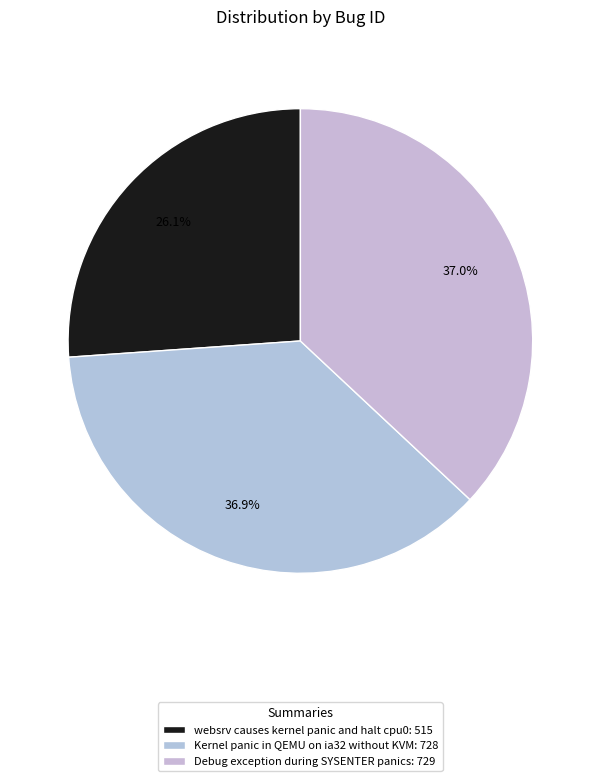

Is it true that Kernel panic in QEMU on ia32 without KVM is 37% of the pie?

True